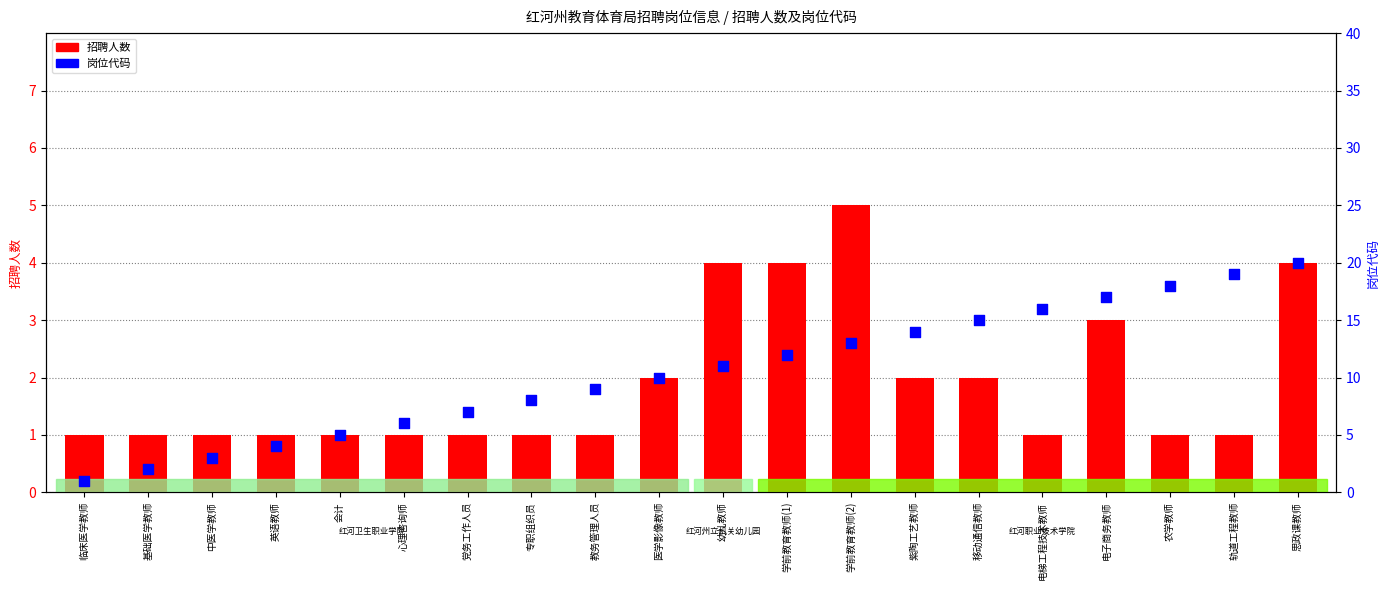

Which series reaches the maximum Y coordinate?

岗位代码